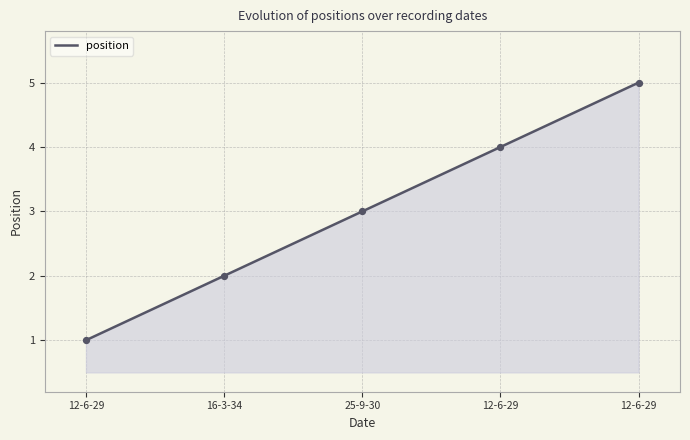

What is the ratio of the value at 16-3-34 to the value at 25-9-30?

0.7